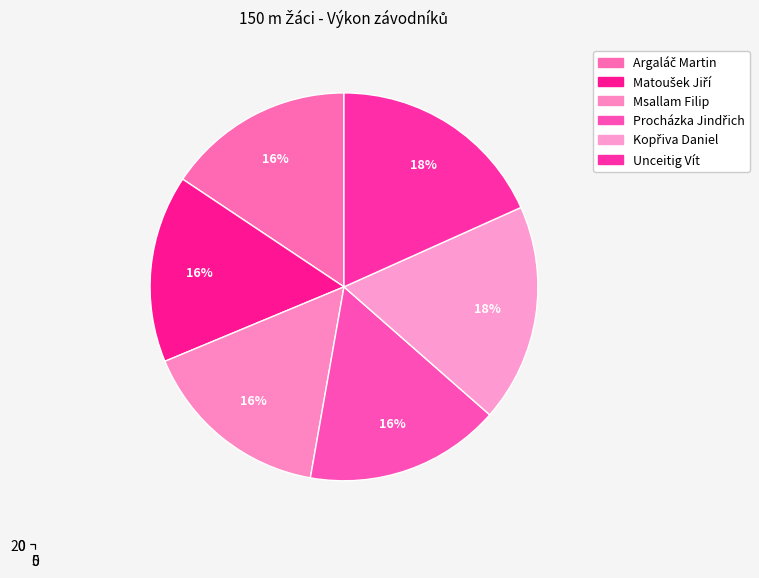

The Matoušek Jiří slice represents 16% of the pie. True or false?

True